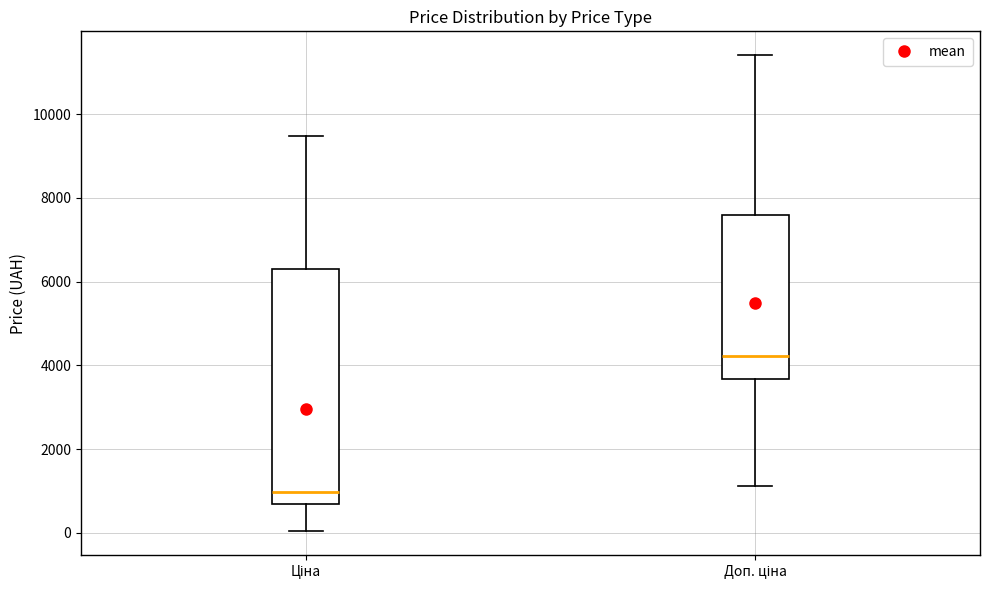

Reading left to right, transcribe this box plot: for each box, give where its median line is, the range the box spans, and where its two whiskers end, as read against the y-axis. The values are not printed on the chart, so give them approximately, as read against the axis.

Ціна: median 1000, box 600 to 6400, whiskers 0 to 9400
Доп. ціна: median 4200, box 3600 to 7600, whiskers 1200 to 11400